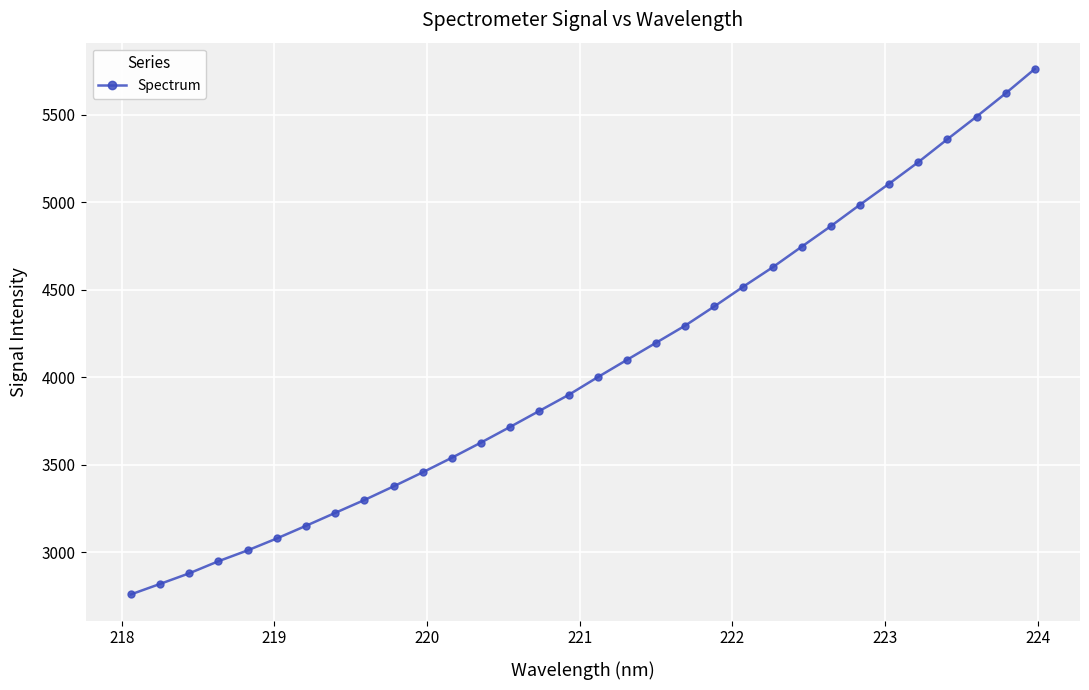

What is the minimum value shown in the chart?

2758.3